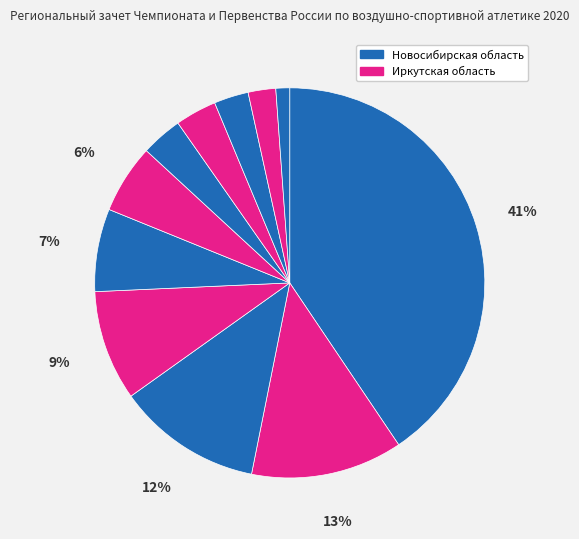

Is there any slice that represents more than half of the pie?

No